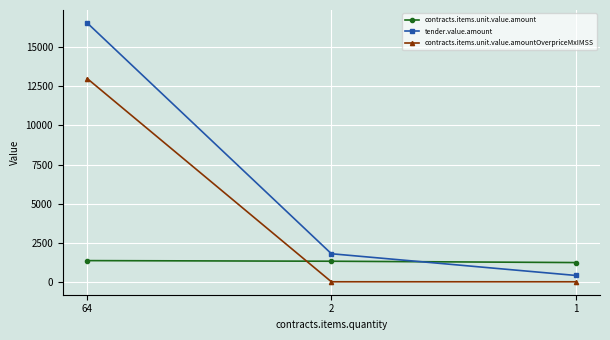

What is the difference between the highest and lowest values at 2?

1793.4